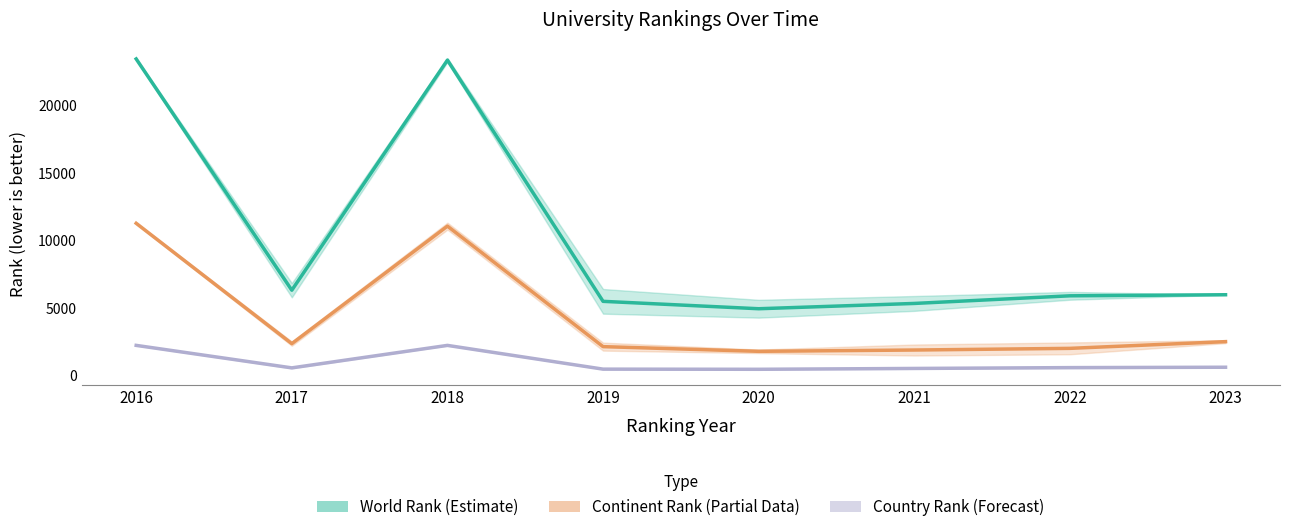

Between 2022 and 2018, which is larger?

2018